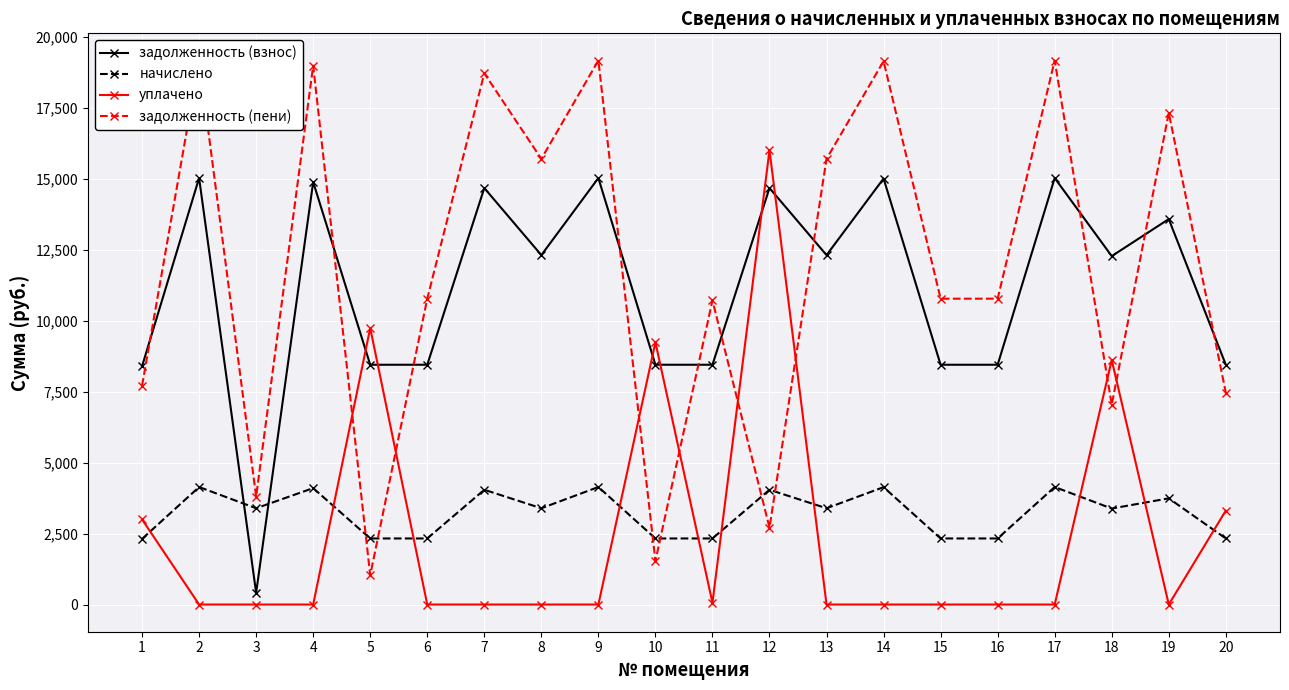

What are all the series names shown in the legend?

задолженность (взнос), начислено, уплачено, задолженность (пени)